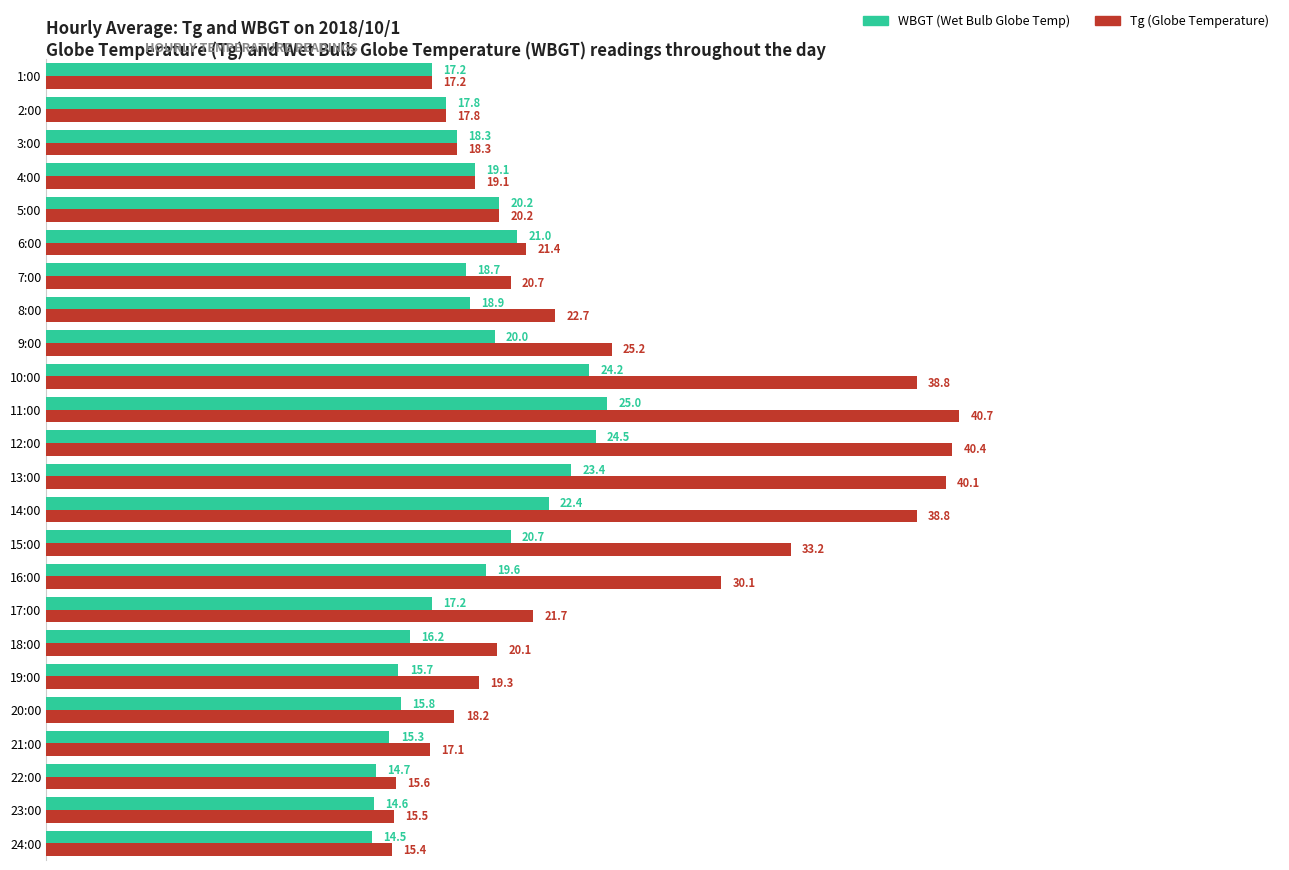

What is the spread (max minus min) of values at 13:00?

16.7